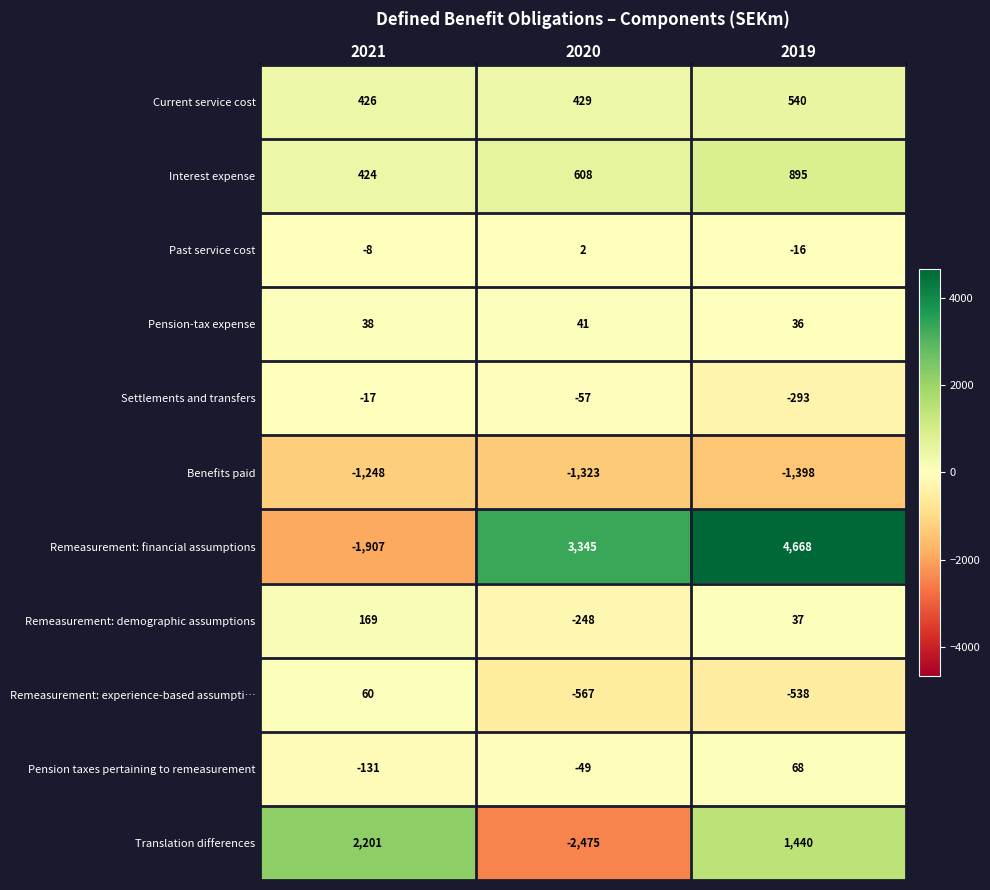

What is the minimum value shown in the chart?

-2475